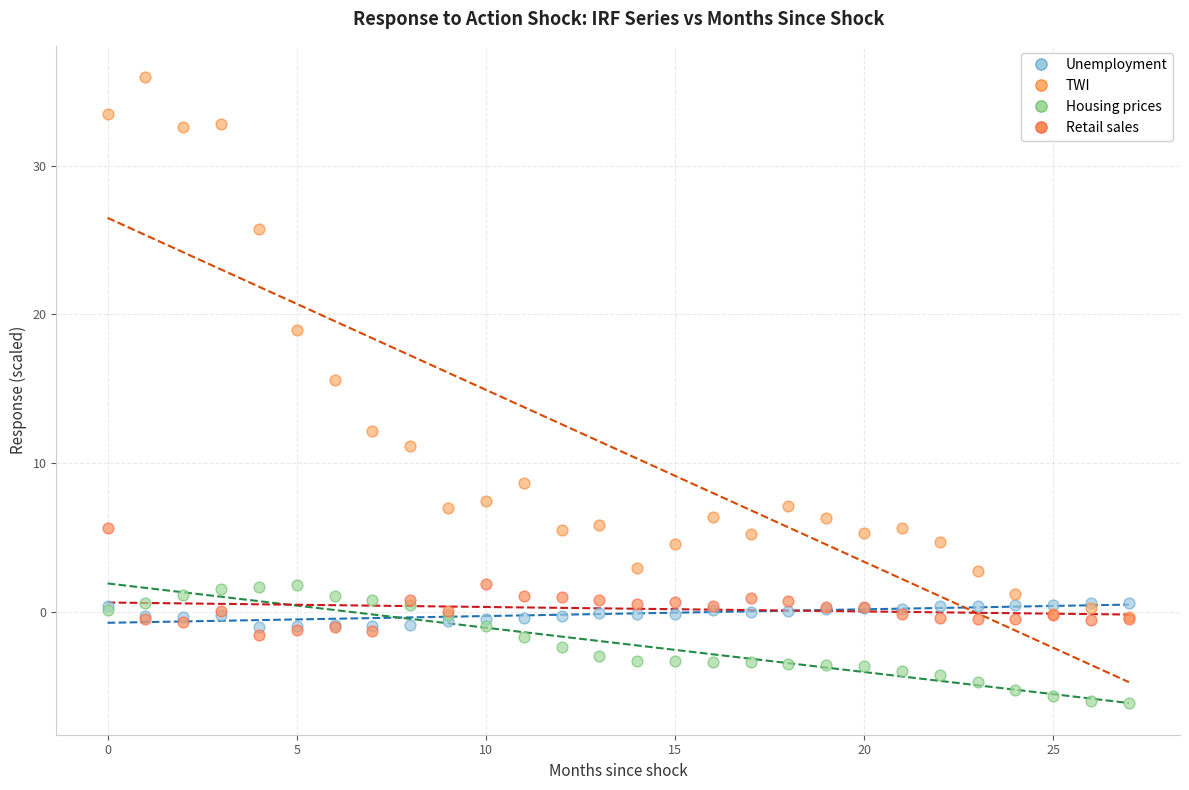

Which series reaches the minimum Y coordinate?

Housing prices